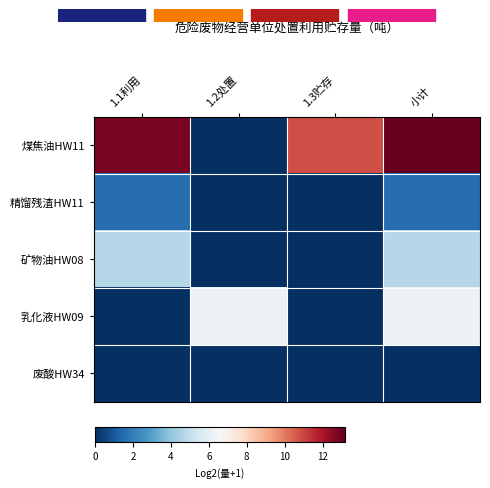

Which has a higher value, 1.1利用 or 1.3贮存?

1.1利用